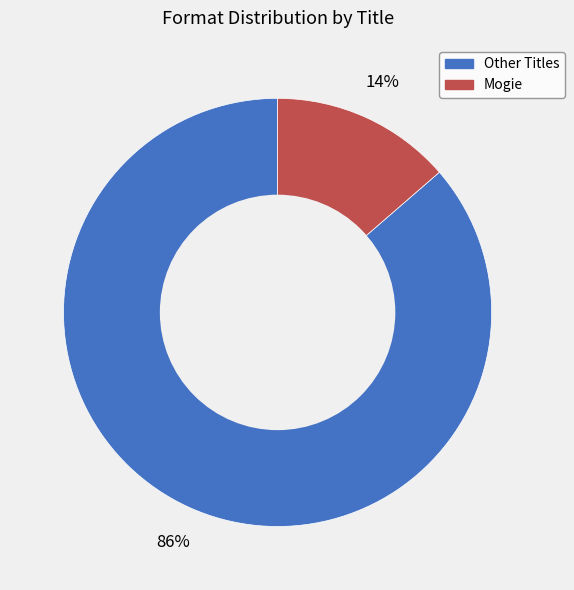

To the nearest percent, what is the average slice percentage?

50%